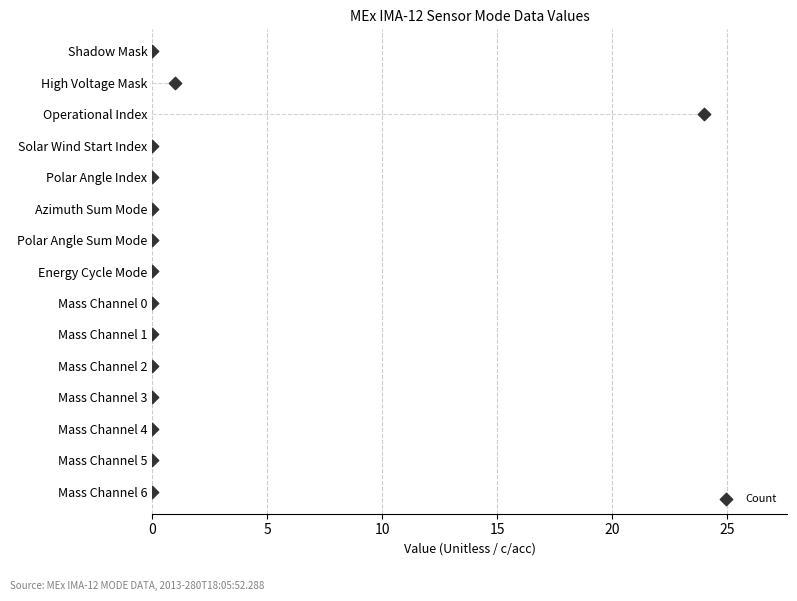

What is the change in value from 11 to 13?

+2